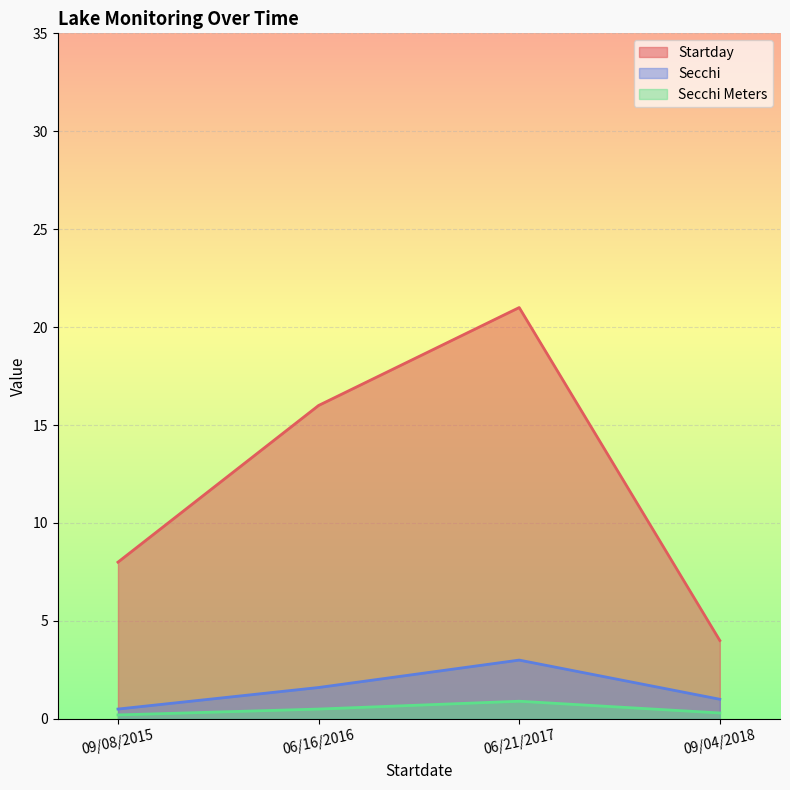

What is the value of the Secchi point at the 2nd from the left?

1.6